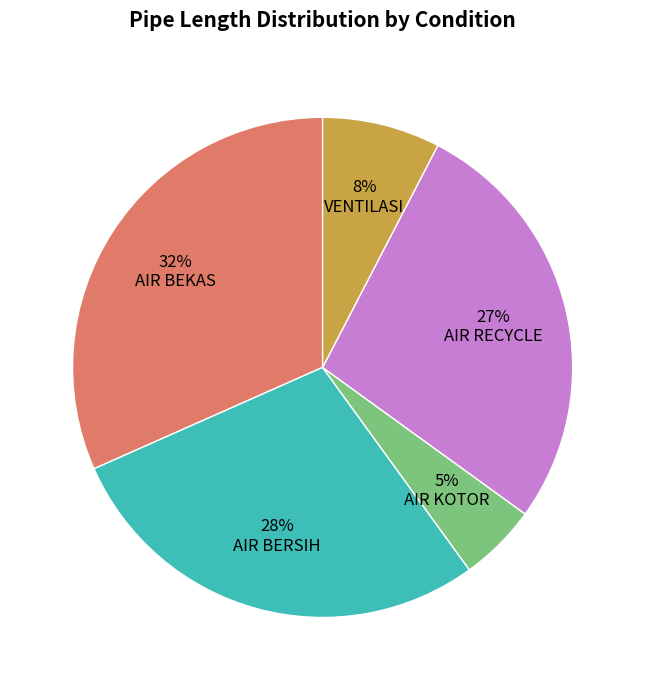

Is it true that AIR KOTOR is 5% of the pie?

True